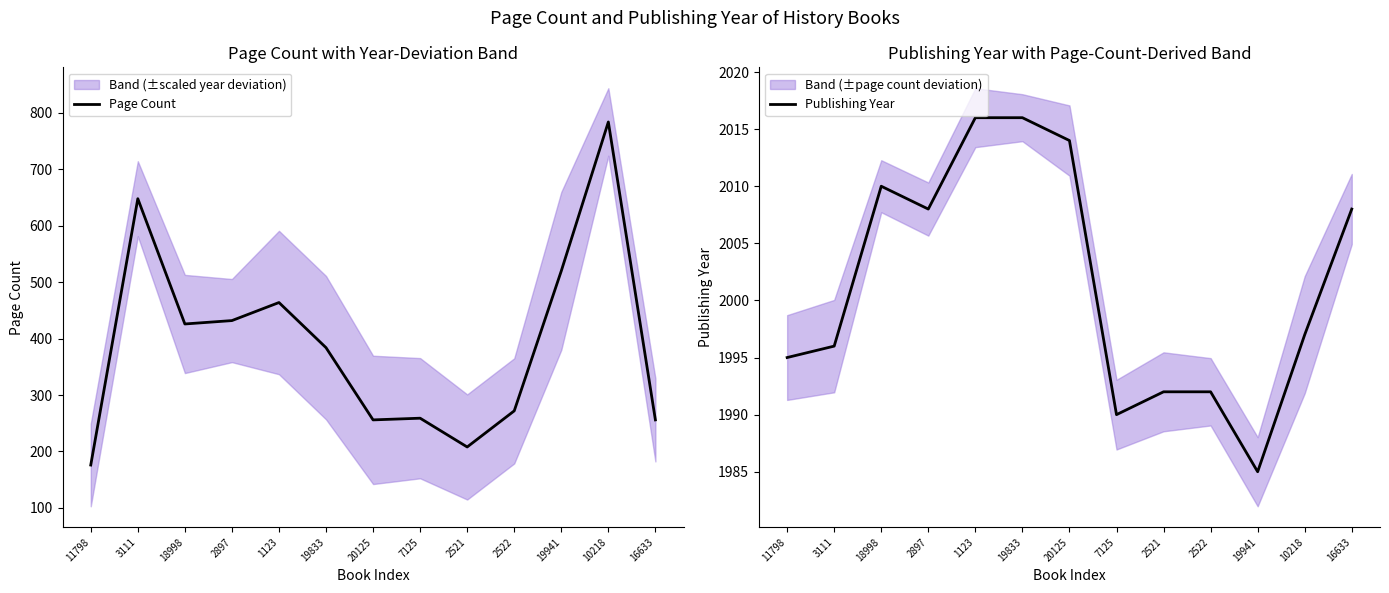

What is the sum of all Page Count values?

5085